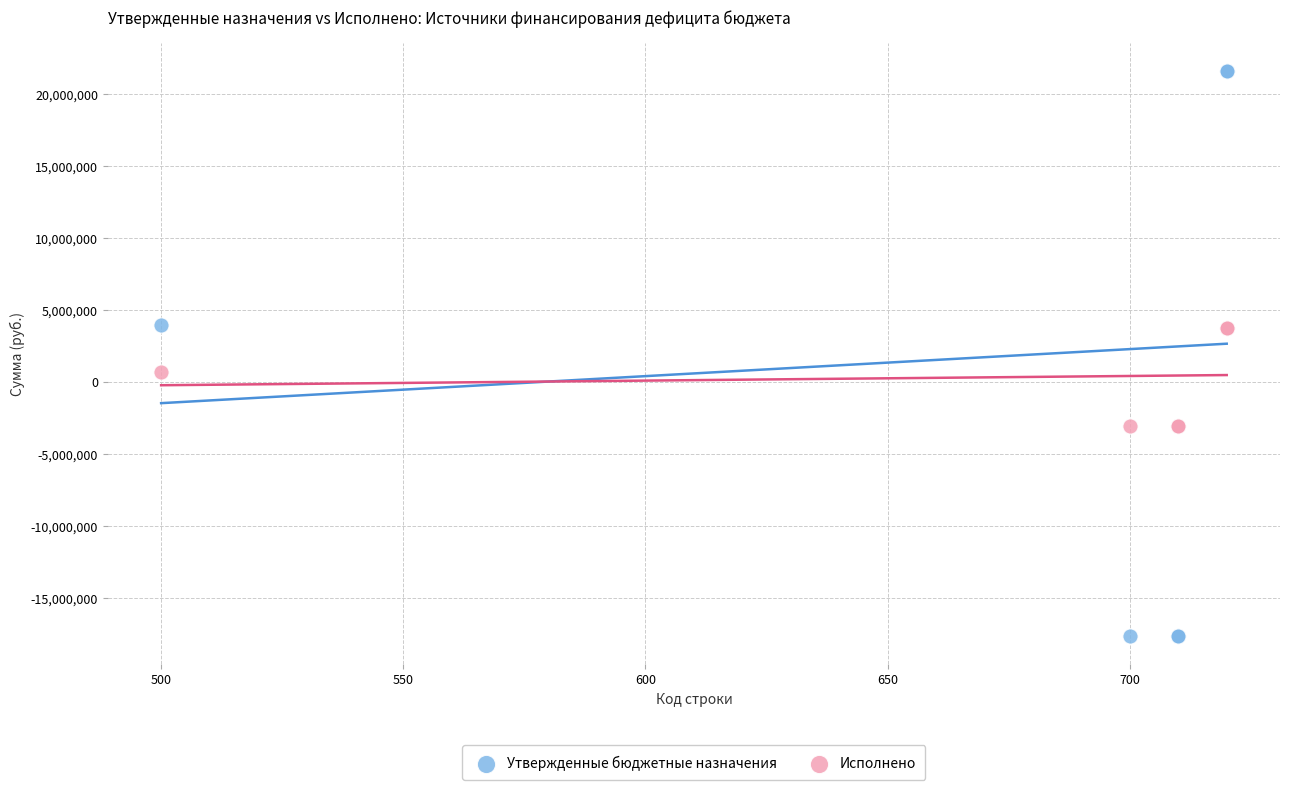

Which series reaches the maximum Y coordinate?

Утвержденные бюджетные назначения